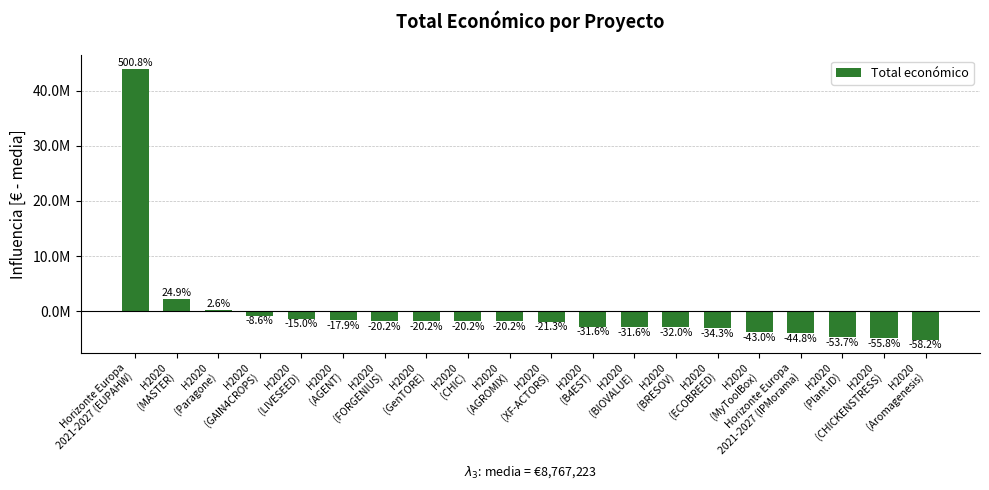

Does the chart contain any negative values?

Yes